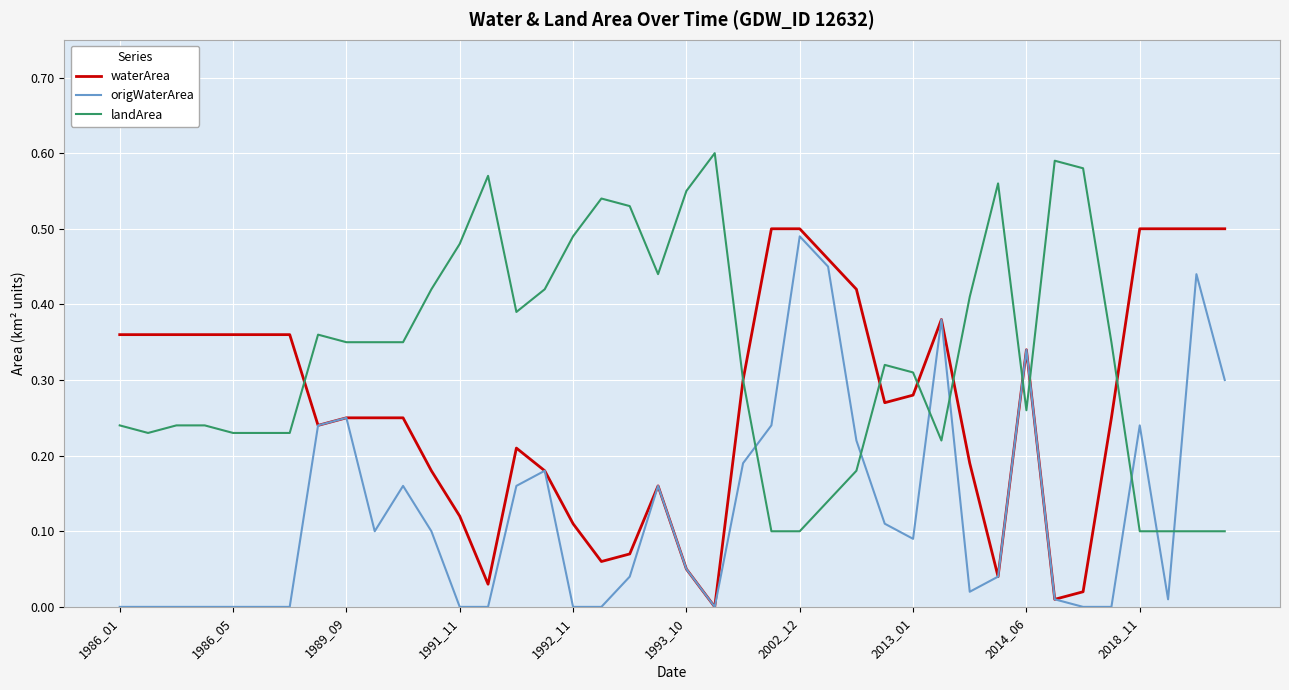

True or false: landArea and origWaterArea cross at least once.

True